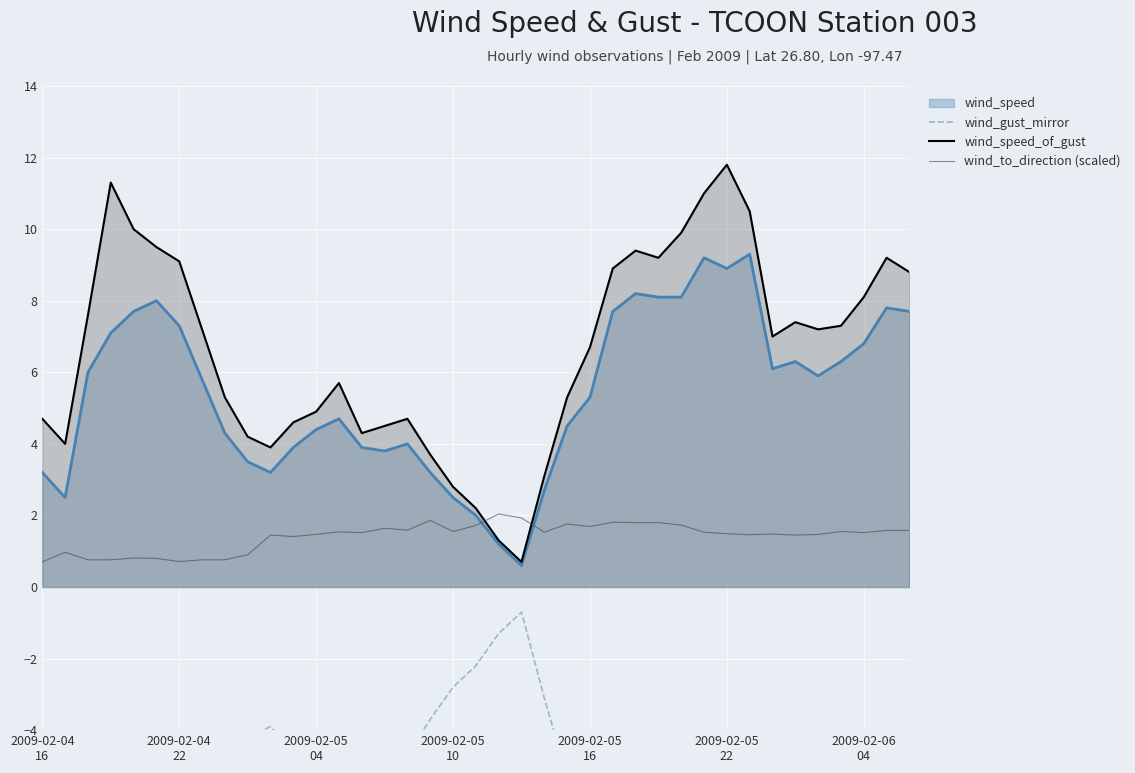

Between 17 and 25, which series saw the biggest shift?

wind_gust_mirror